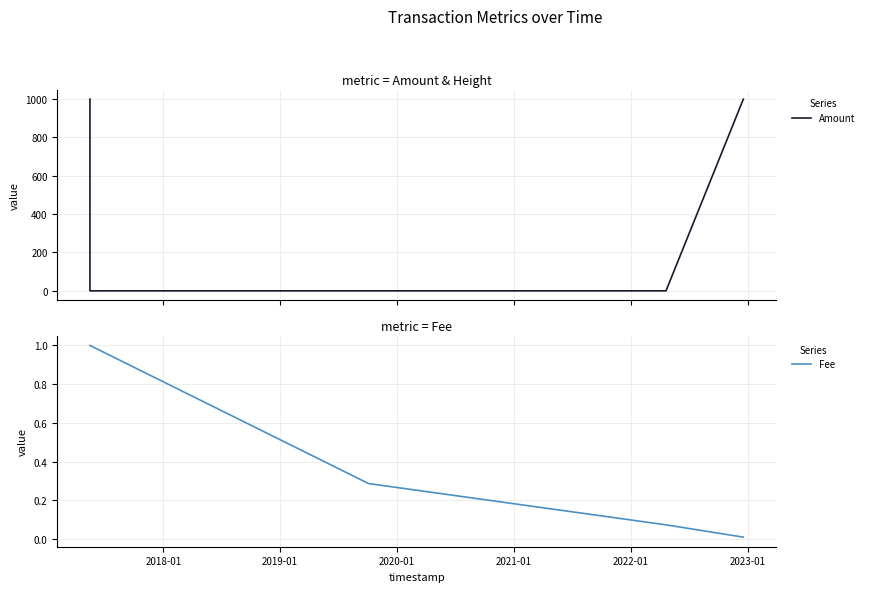

At how many categories does at least one series exceed 618?

2